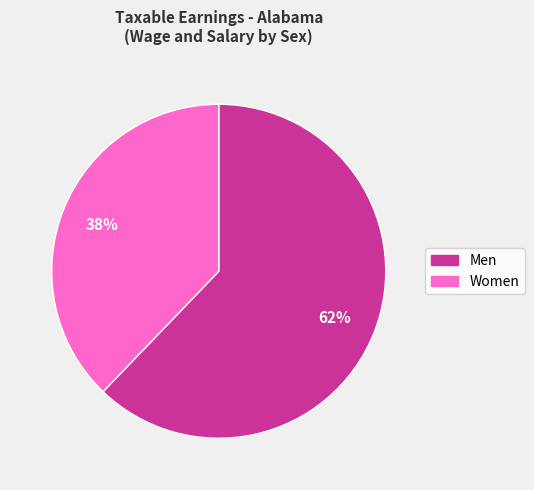

To the nearest percent, what portion does Women represent?

38%